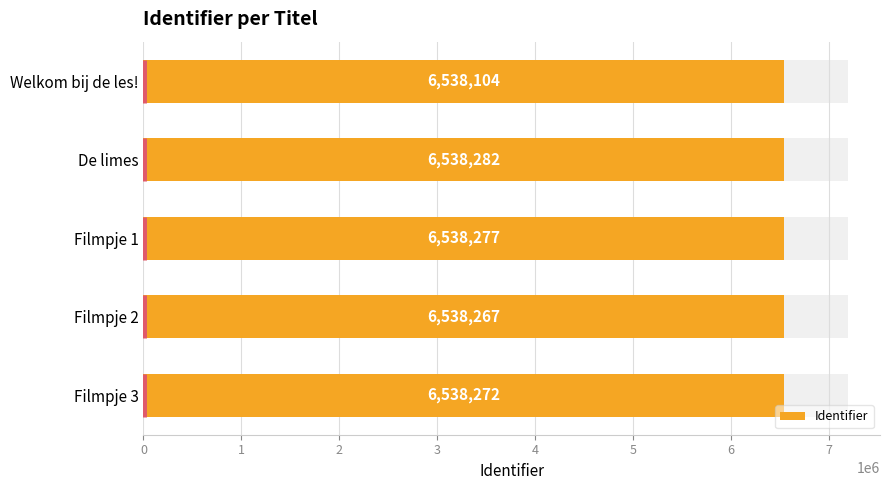

What is the minimum value shown in the chart?

6538104